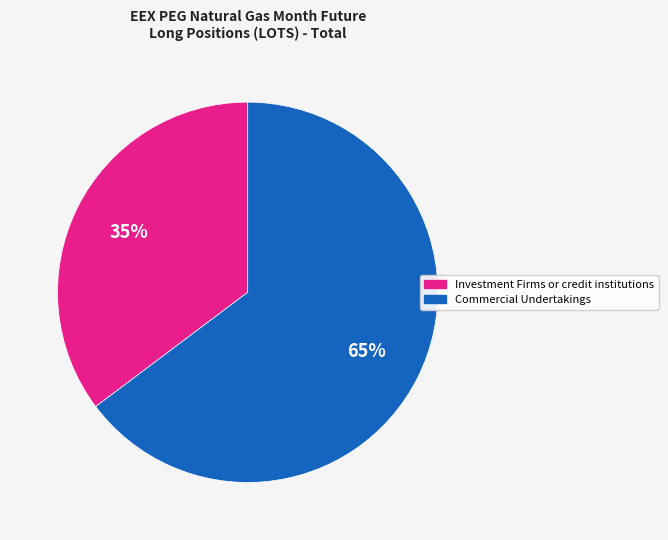

To the nearest percent, what is the average slice percentage?

50%